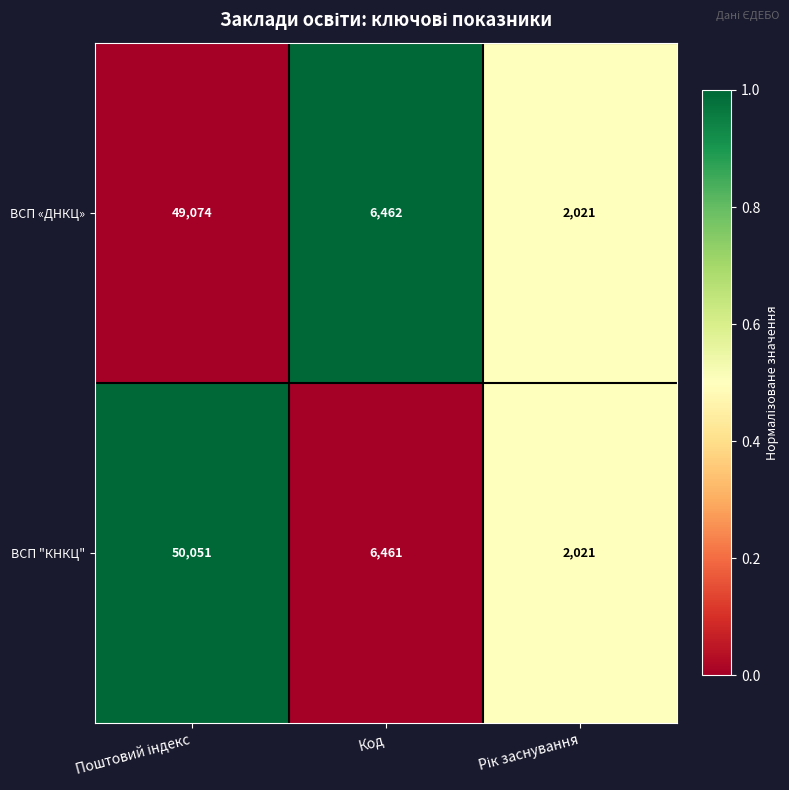

At which label is ВСП "КНКЦ" closest to 26036?

Код